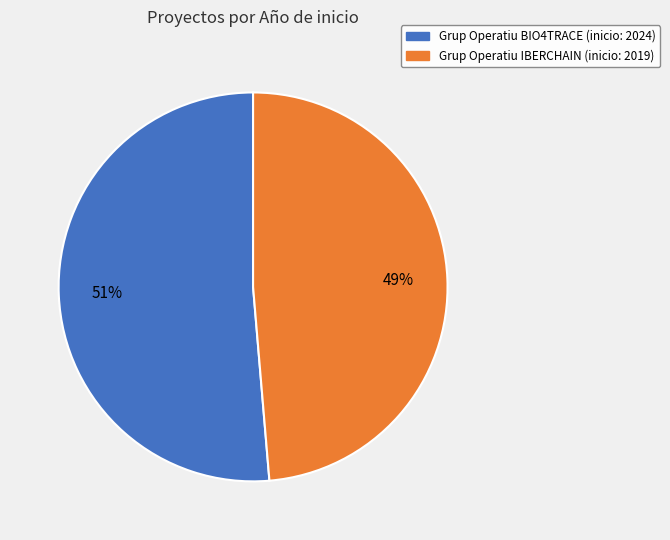

Which slice is the smallest?

Grup Operatiu IBERCHAIN